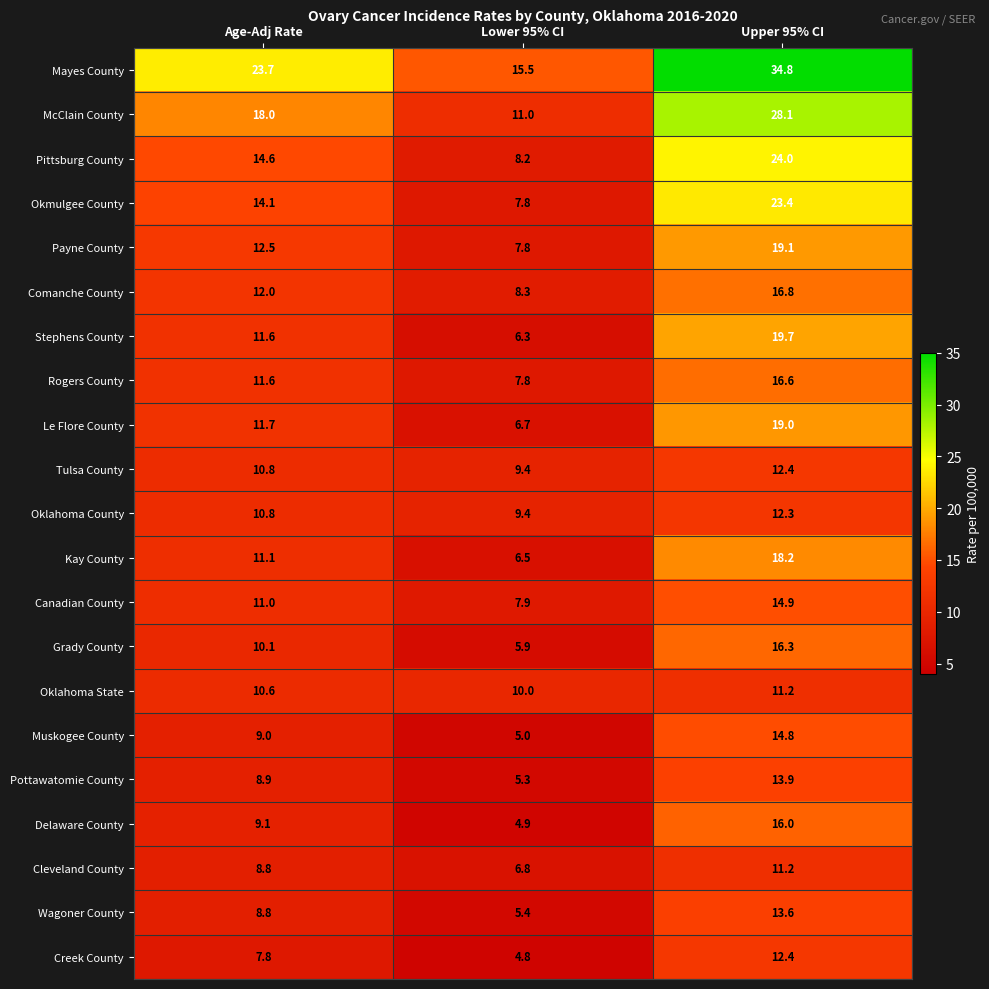

Which series has the widest spread of values?

Mayes County